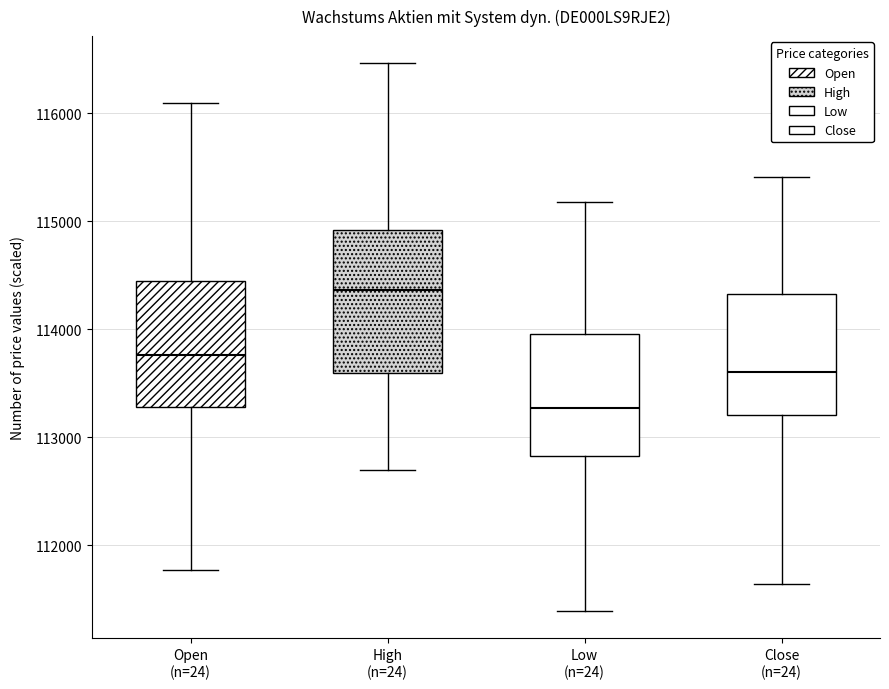

Reading left to right, transcribe this box plot: for each box, give where its median line is, the range the box spans, and where its two whiskers end, as read against the y-axis. The values are not printed on the chart, so give them approximately, as read against the axis.

Open (n=24): median 113800, box 113300 to 114400, whiskers 111800 to 116100
High (n=24): median 114400, box 113600 to 114900, whiskers 112700 to 116500
Low (n=24): median 113300, box 112800 to 114000, whiskers 111400 to 115200
Close (n=24): median 113600, box 113200 to 114300, whiskers 111600 to 115400